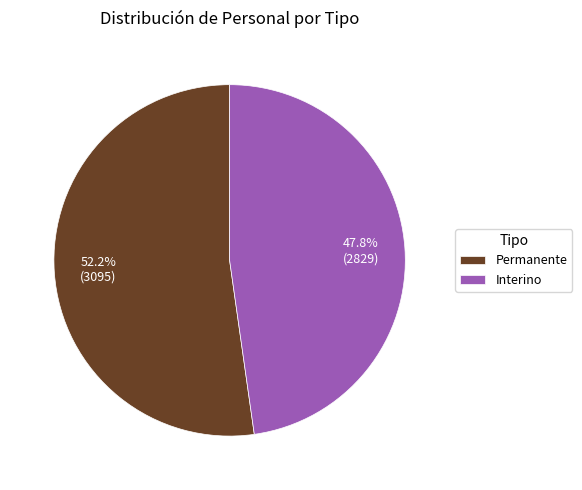

How many slices are in this pie chart?

2